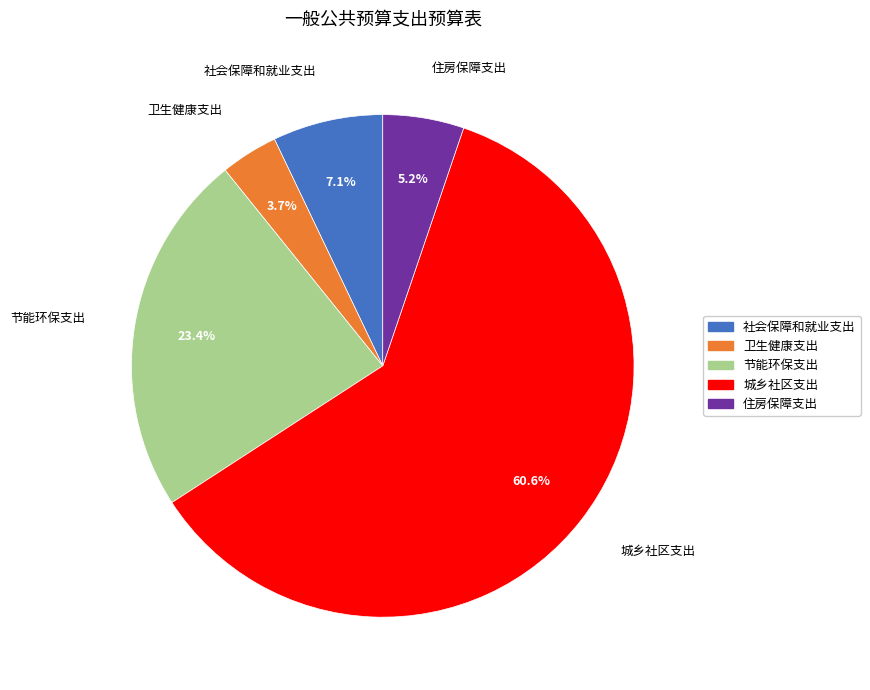

To the nearest percent, what portion does 卫生健康支出 represent?

4%